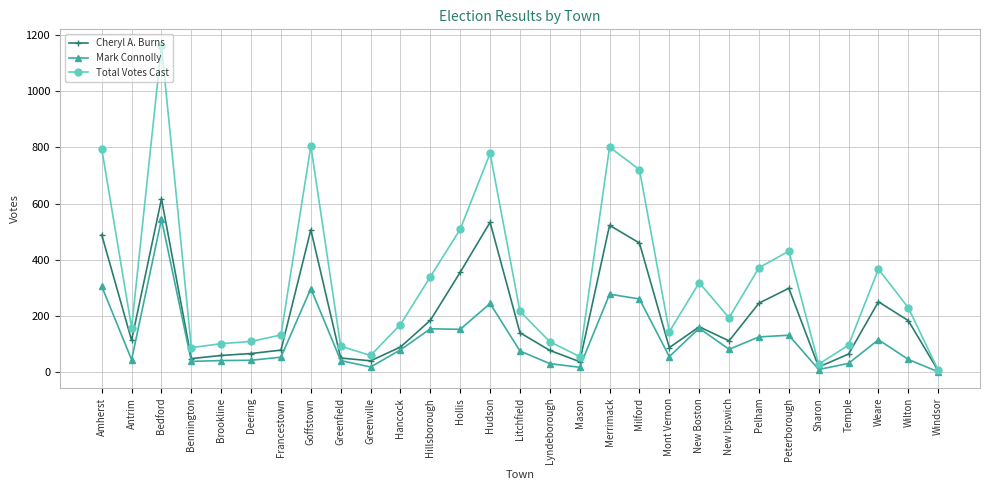

What is the lowest value of the Total Votes Cast series?

8